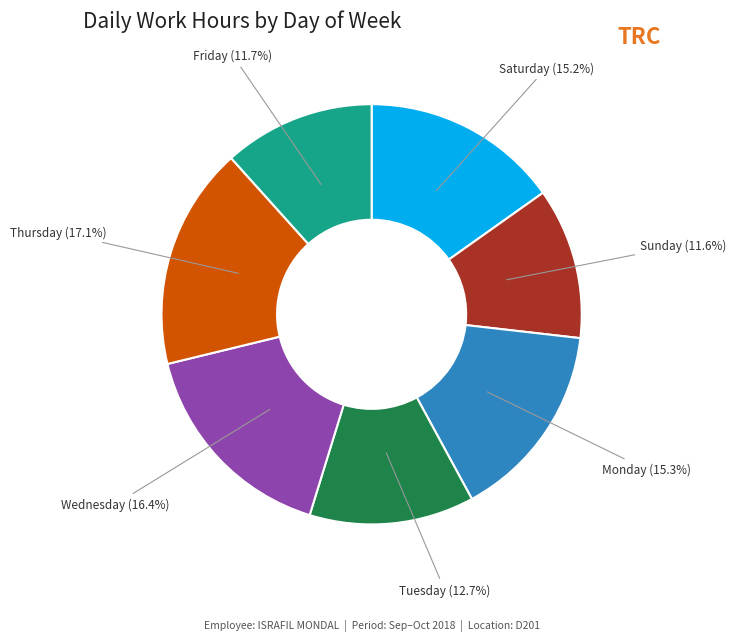

Combined, what portion of the pie is Thursday and Monday?

32.4%